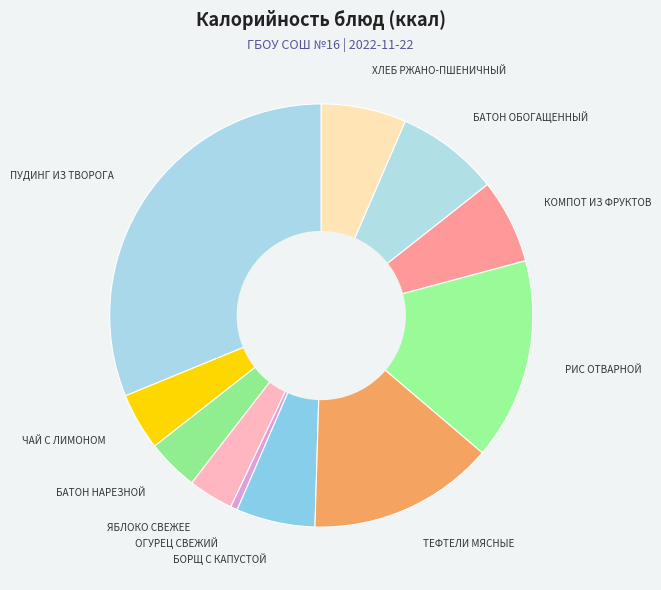

Do ХЛЕБ РЖАНО-ПШЕНИЧНЫЙ and БАТОН НАРЕЗНОЙ together represent more than half of the pie?

No